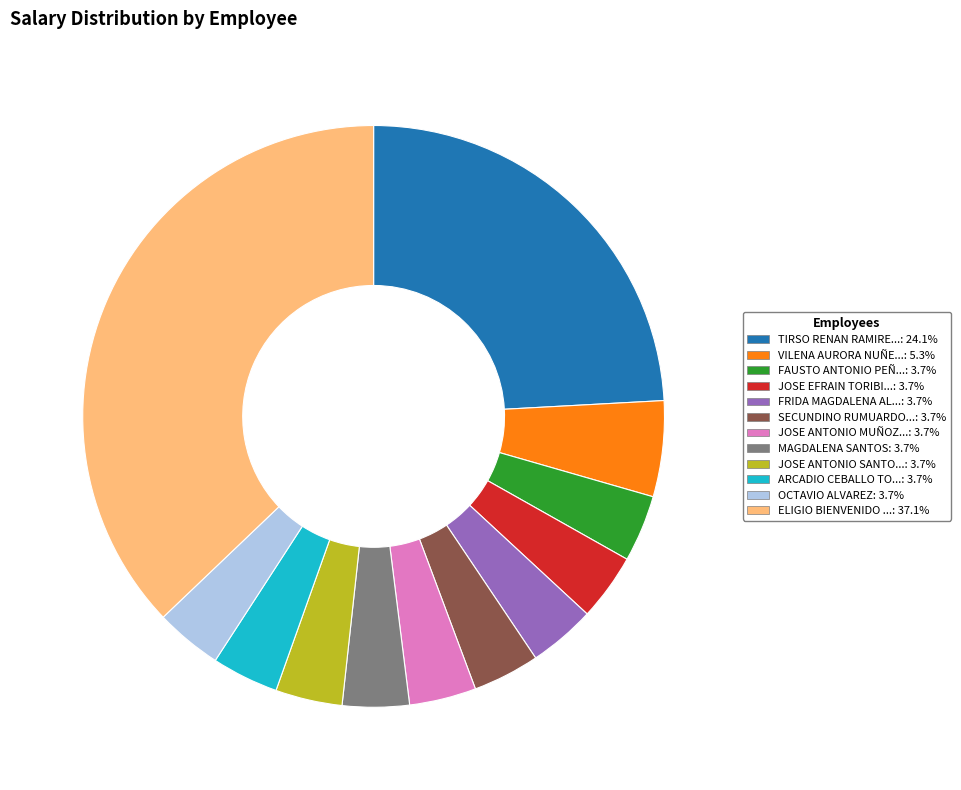

How many slices are in this pie chart?

12